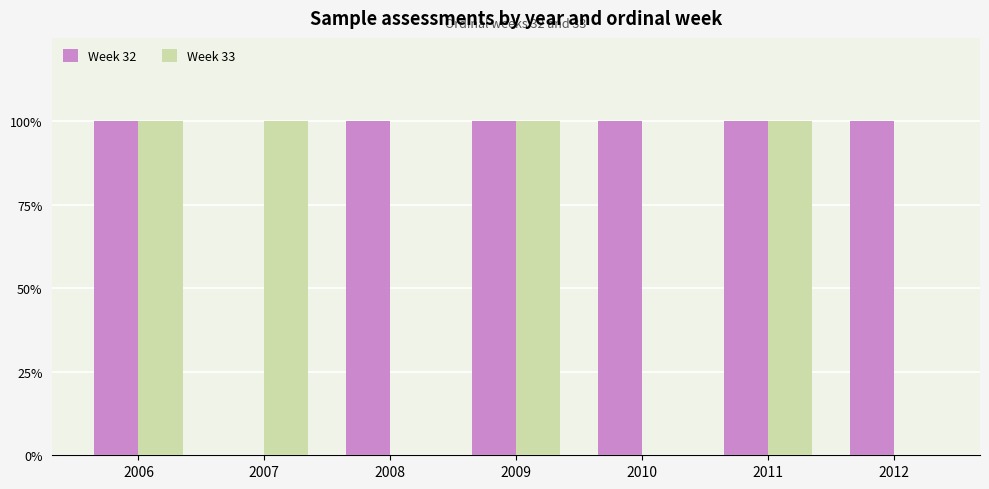

What are all the series names shown in the legend?

Week 32, Week 33